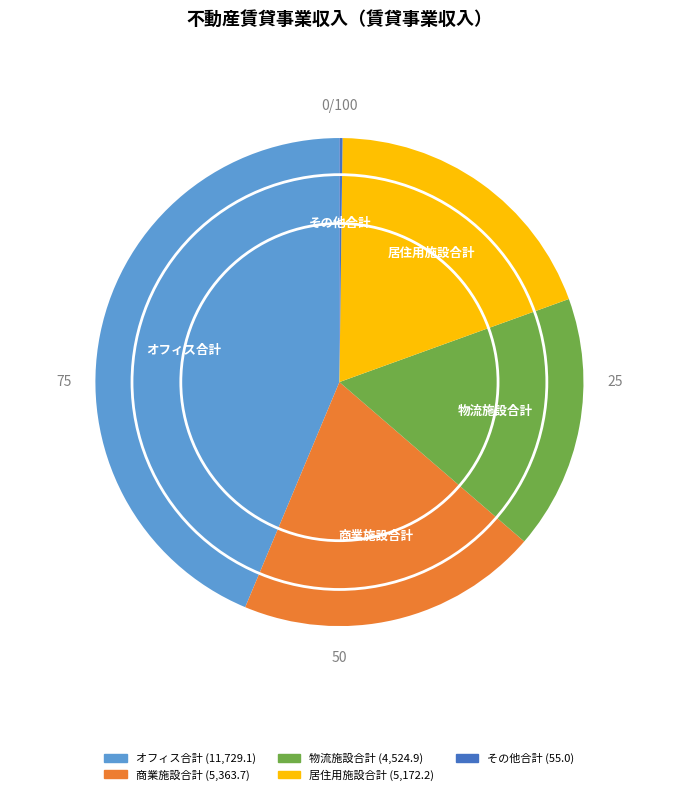

Is the sum of オフィス合計 and 居住用施設合計 greater than half?

Yes